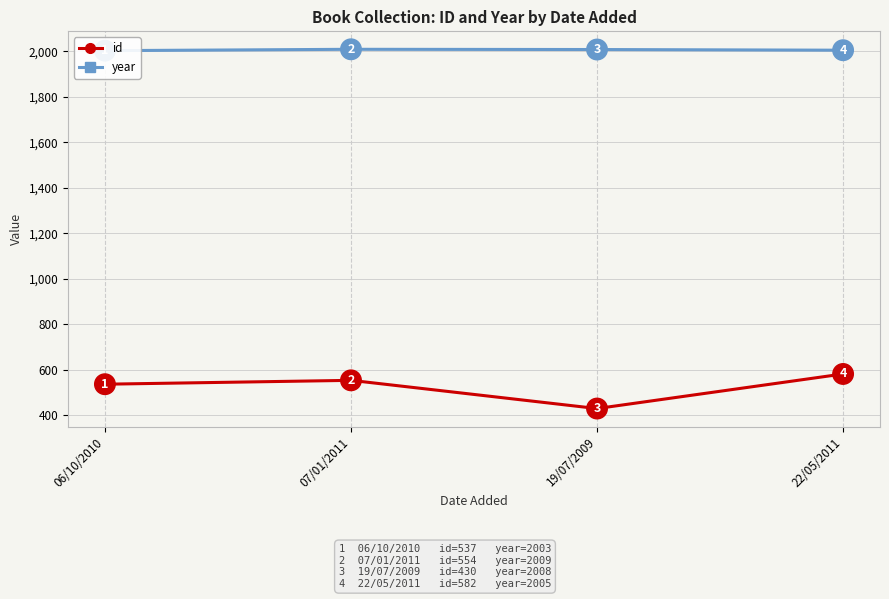

Rank the series at 22/05/2011 from lowest to highest value.

id, year